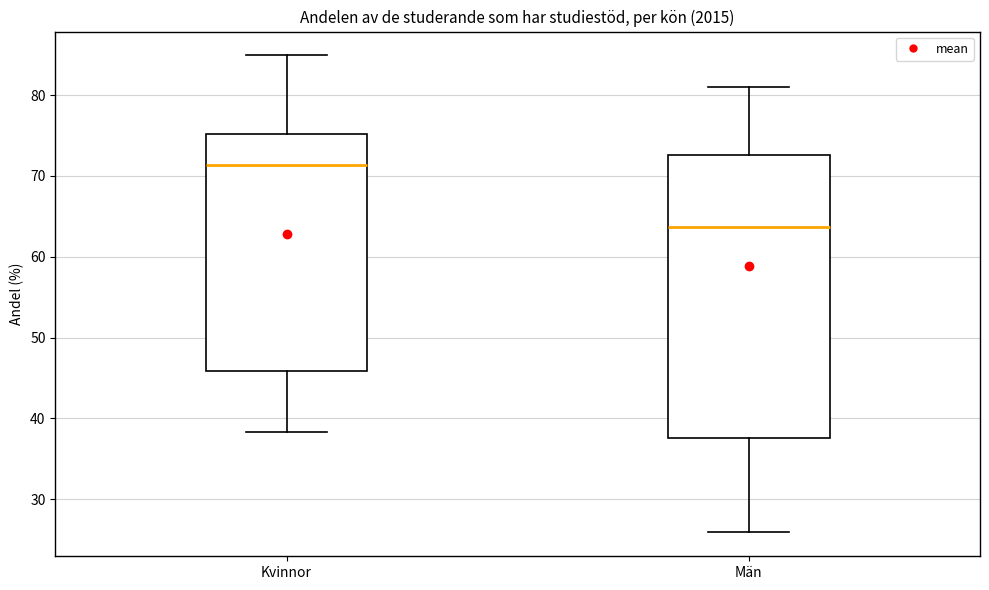

Reading left to right, read every box against the y-axis: the position of its median line, the range the box covers, and the ends of its whiskers. The values are not printed on the chart, so give them approximately, as read against the axis.

Kvinnor: median 71, box 46 to 75, whiskers 38 to 85
Män: median 64, box 38 to 73, whiskers 26 to 81